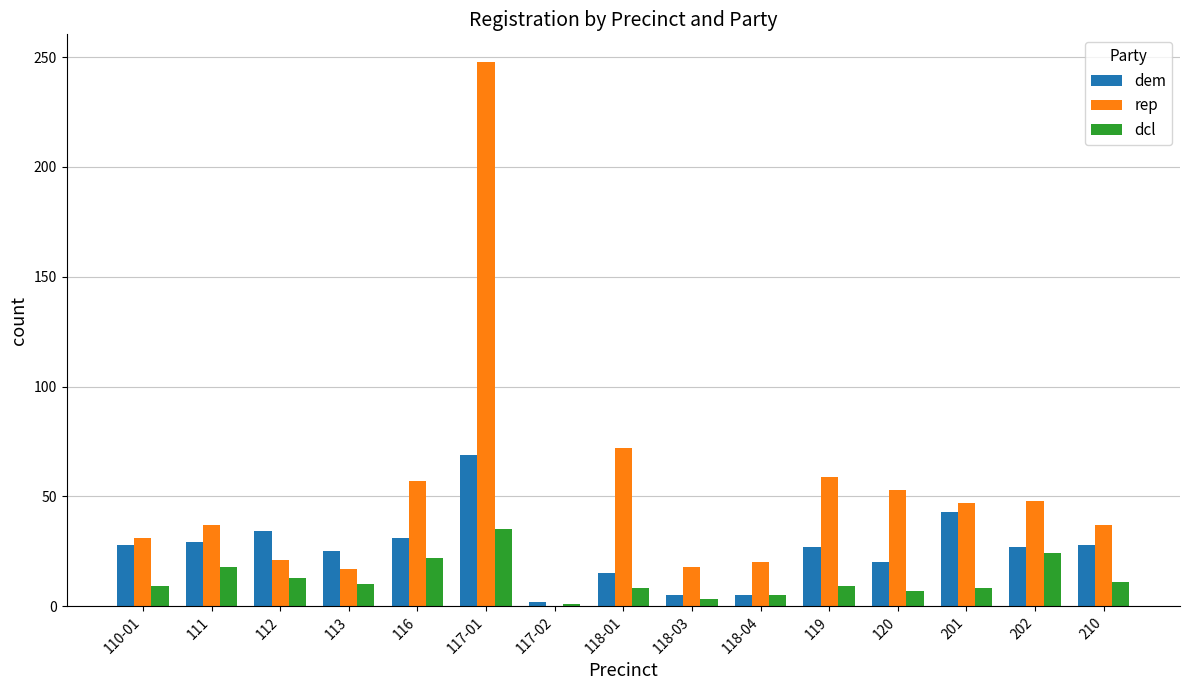

What is the approximate value of dem at 201?

43